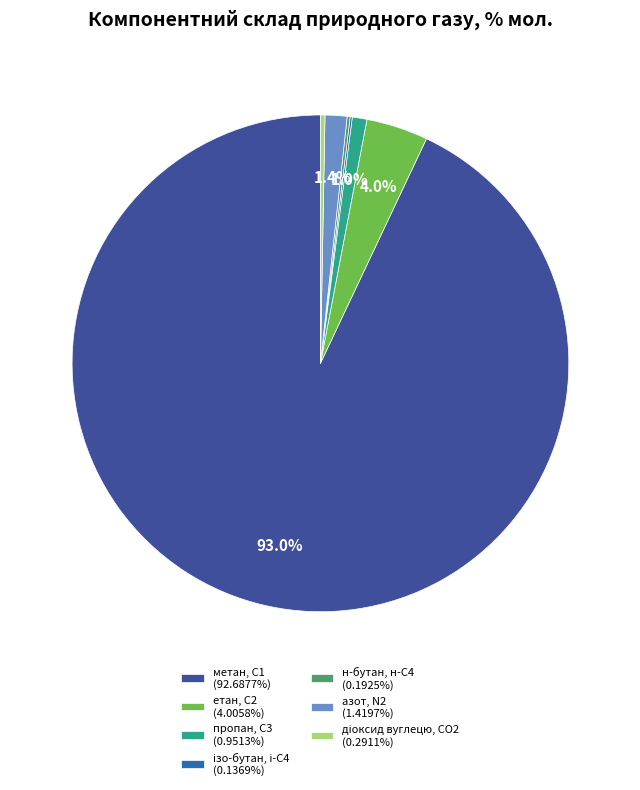

Does any single category account for the majority?

Yes